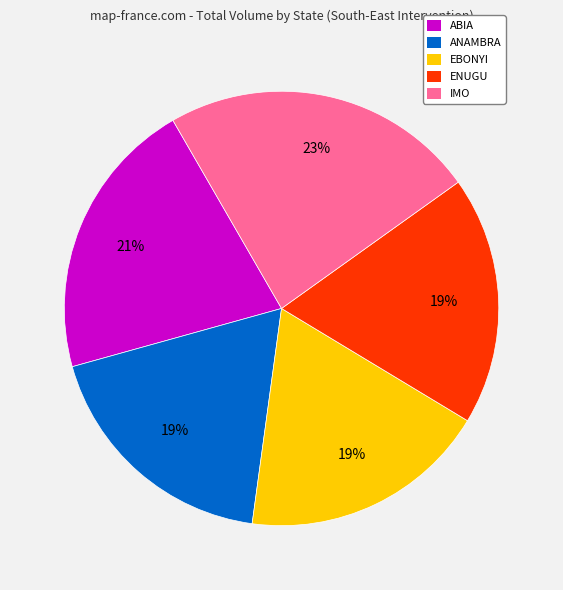

Which category has the biggest portion of the pie?

IMO